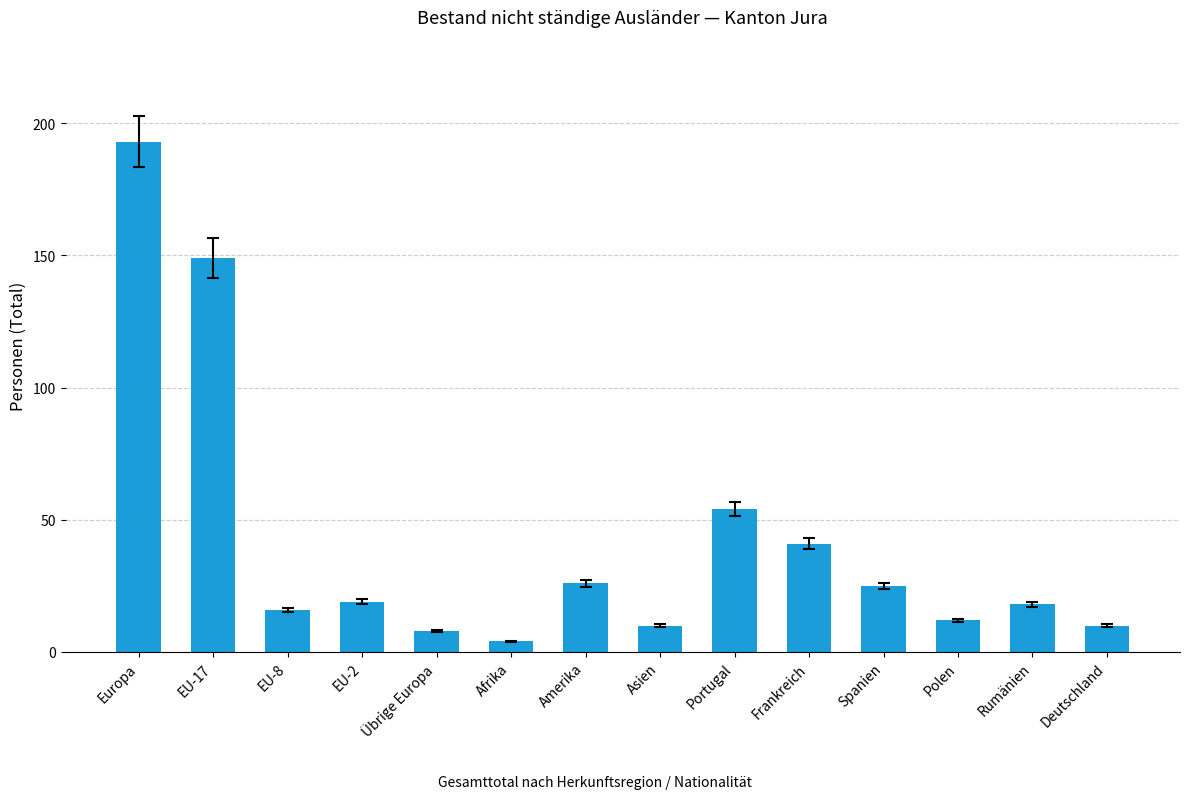

The value at Europa is 253. True or false?

False